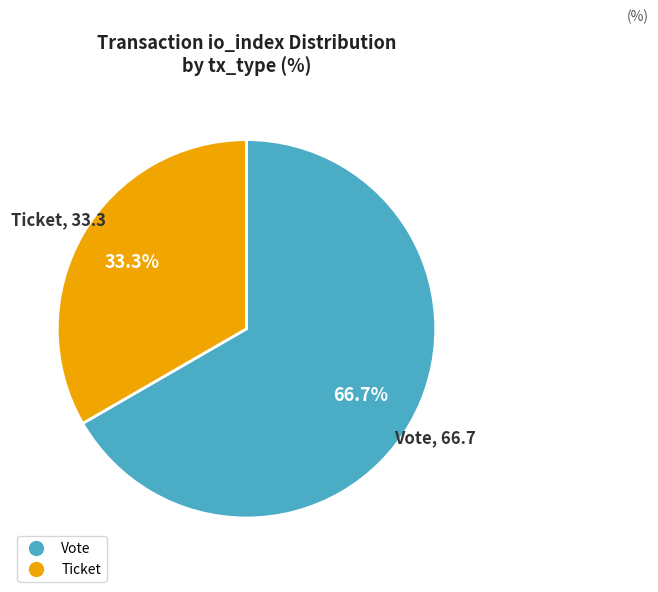

Is there any slice that represents more than half of the pie?

Yes